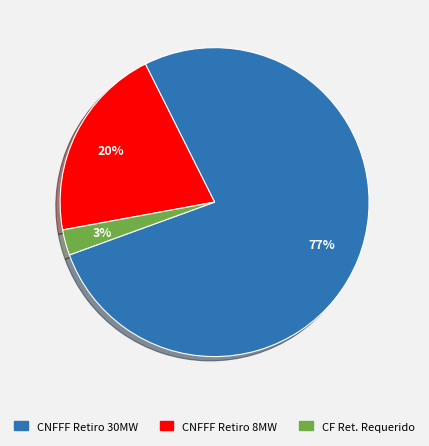

How many slices are in this pie chart?

3